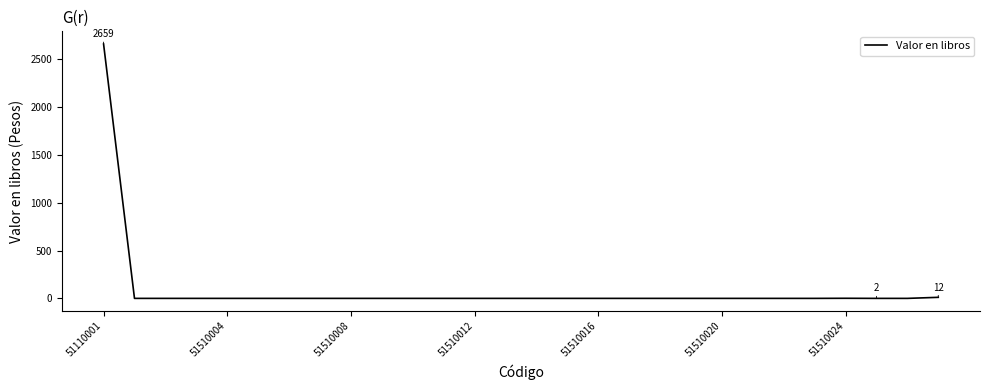

What is the difference between the maximum and minimum values?

2658